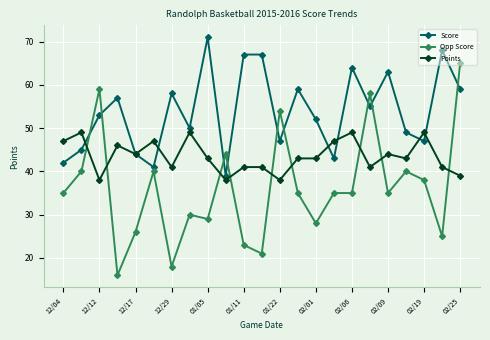

List the series in order of their overall mean, lowest first.

Opp Score, Points, Score